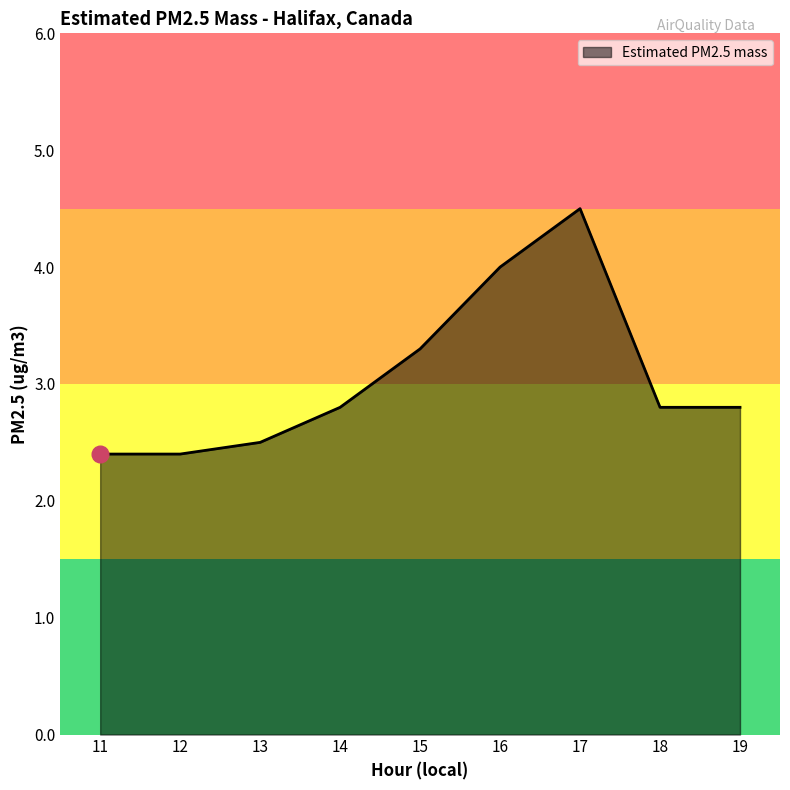

Reading left to right, list all the values displayed in this chart.

11=2.4	12=2.4	13=2.5	14=2.8	15=3.3	16=4.0	17=4.5	18=2.8	19=2.8